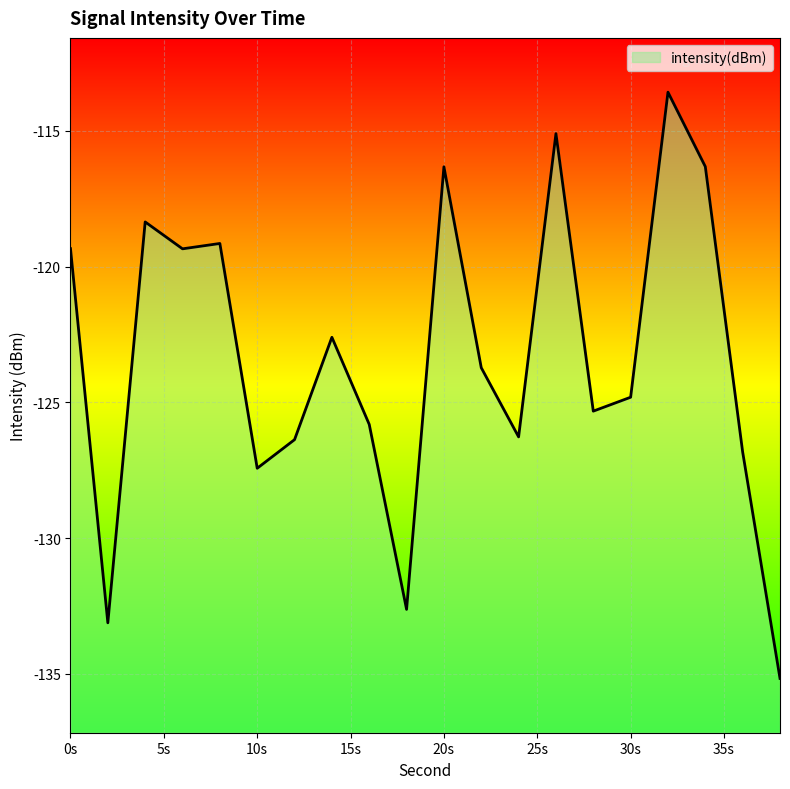

At which label is the value closest to -124?

22